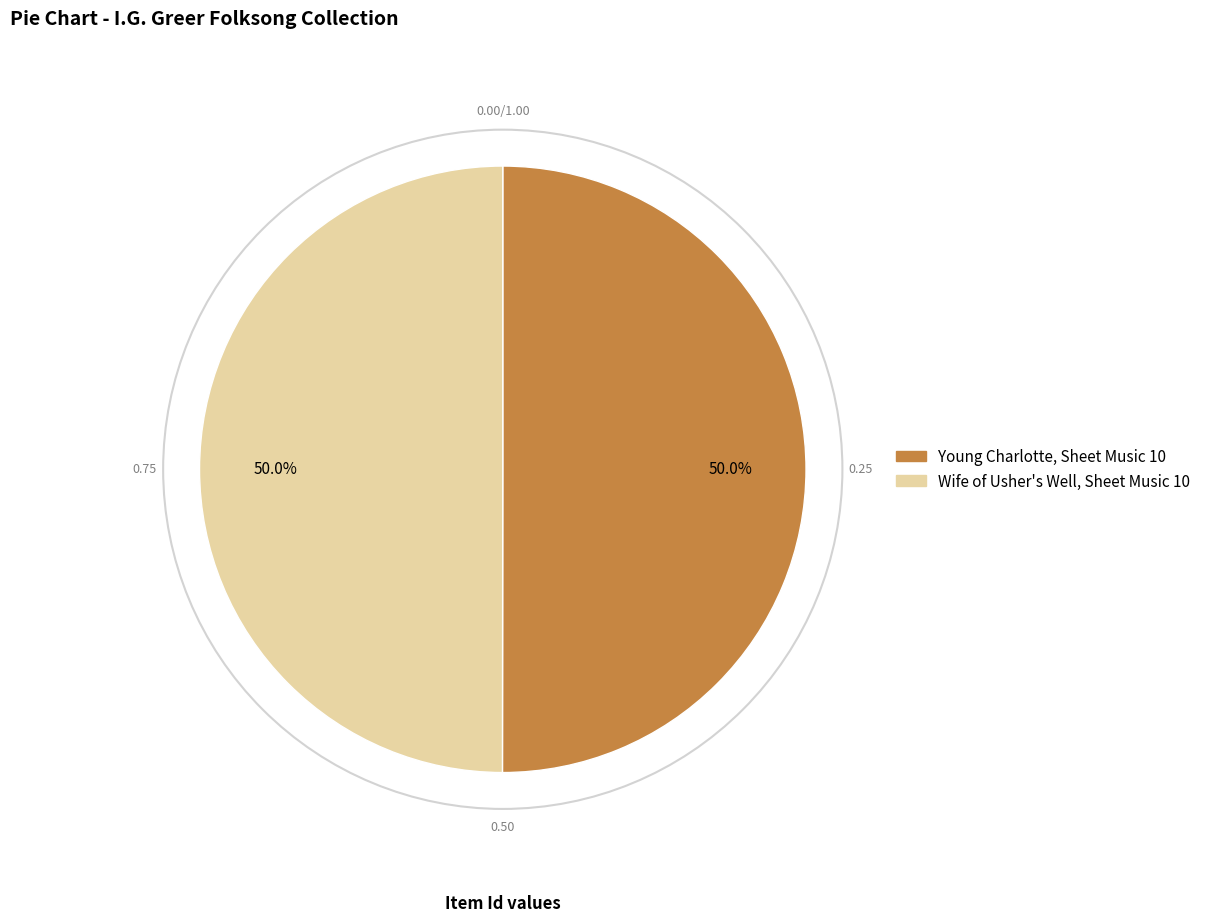

What percentage do Young Charlotte, Sheet Music 10 and Wife of Usher's Well, Sheet Music 10 together represent?

100.0%